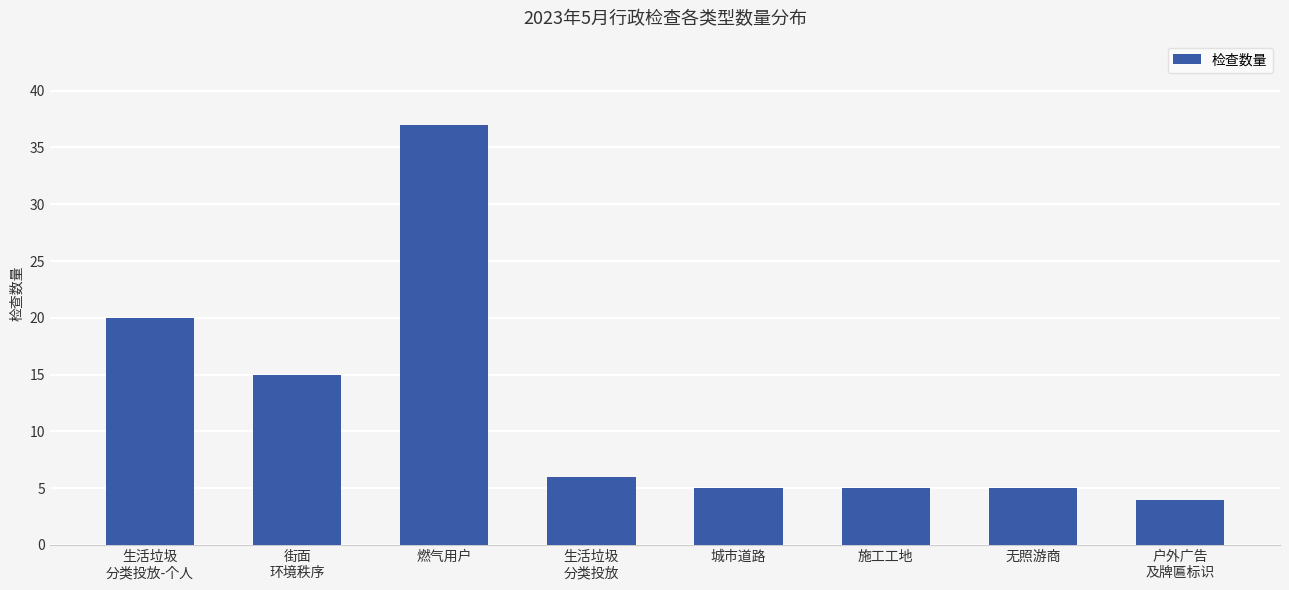

What is the sum of the values at 生活垃圾
分类投放-个人 and 无照游商?

25